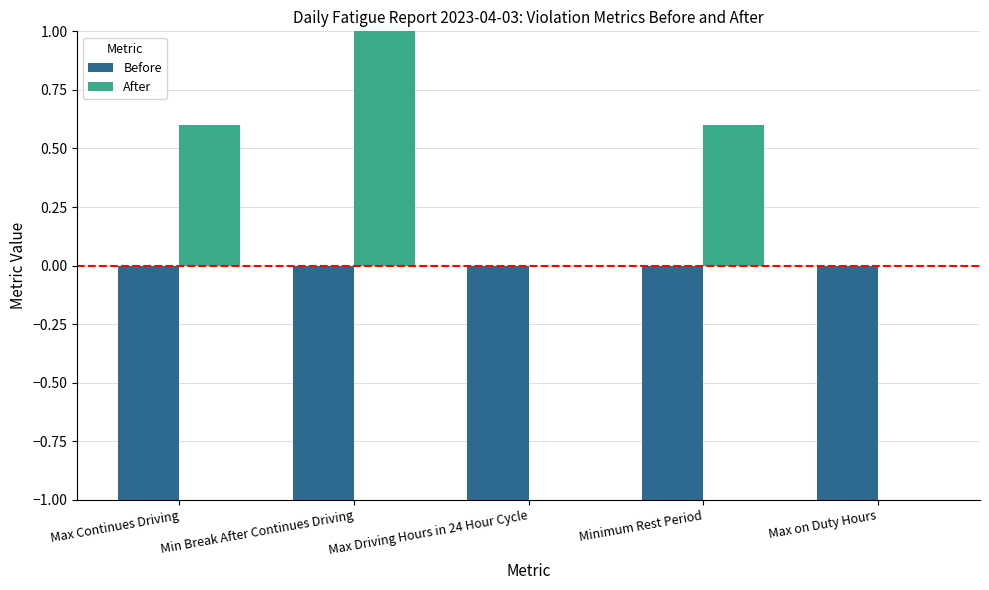

What are all the series names shown in the legend?

Before, After